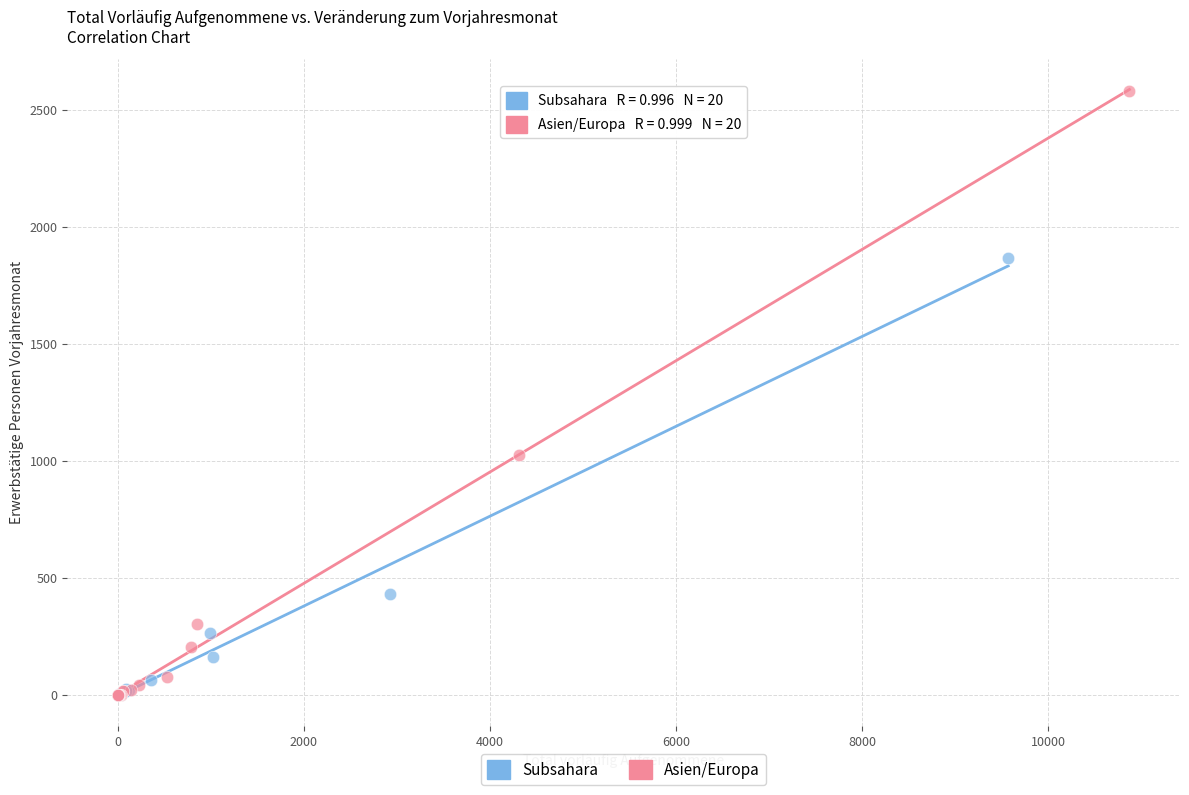

Which series has the largest Y range (max minus min)?

Asien/Europa